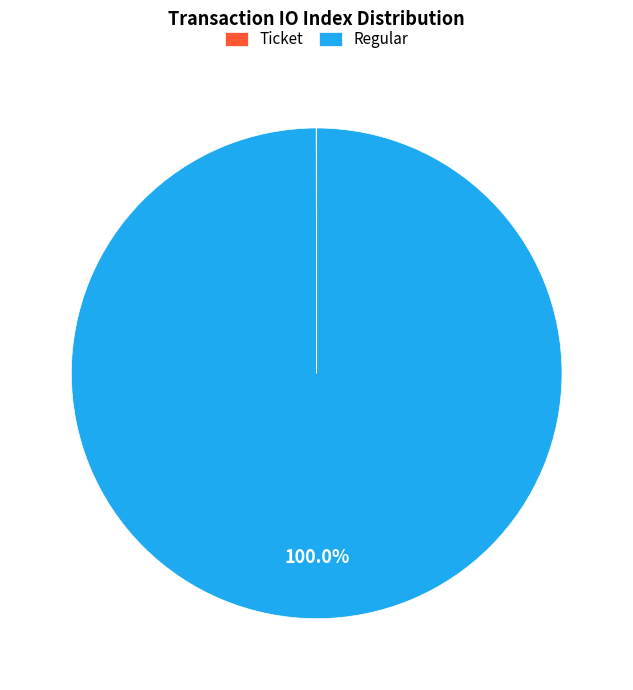

Does Regular represent more than half of the total?

Yes